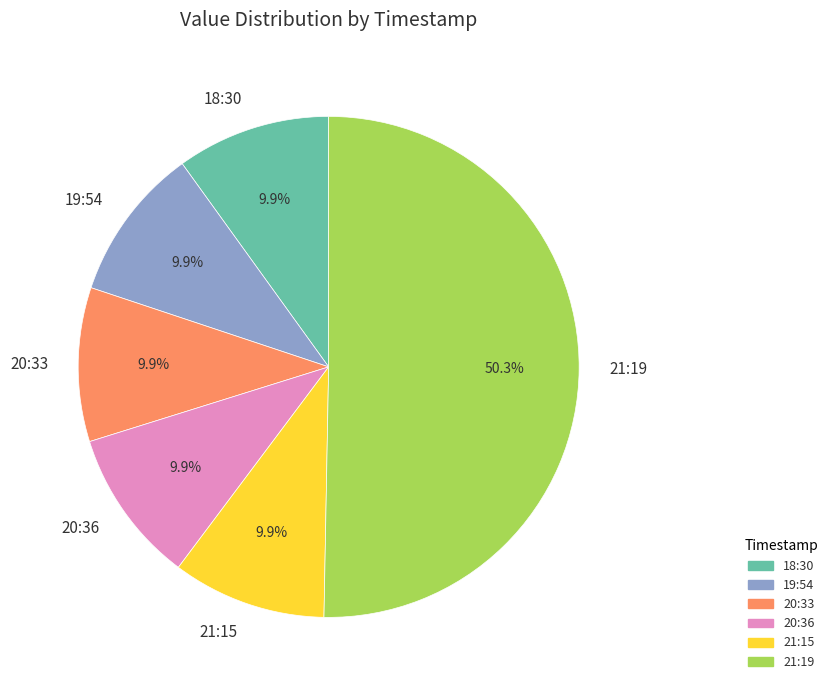

Which has a higher value, 20:36 or 21:19?

21:19